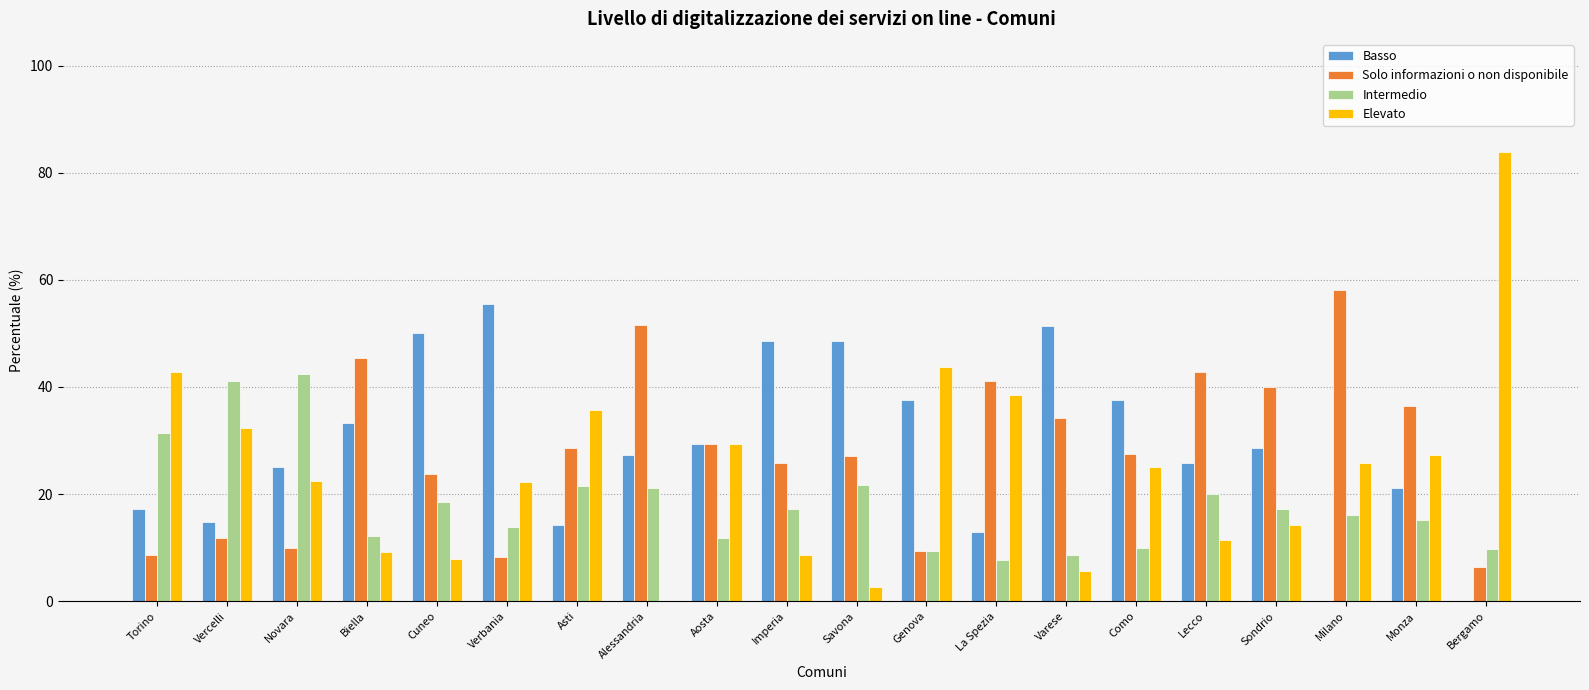

What is the greatest value displayed?

83.9